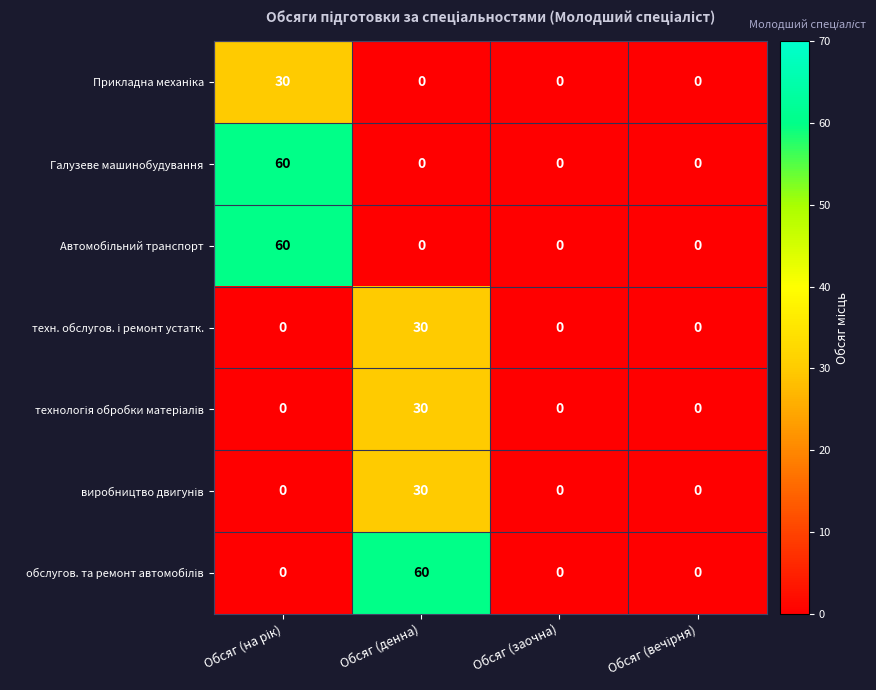

The Галузеве машинобудування series shows 0 at Обсяг (денна). True or false?

True